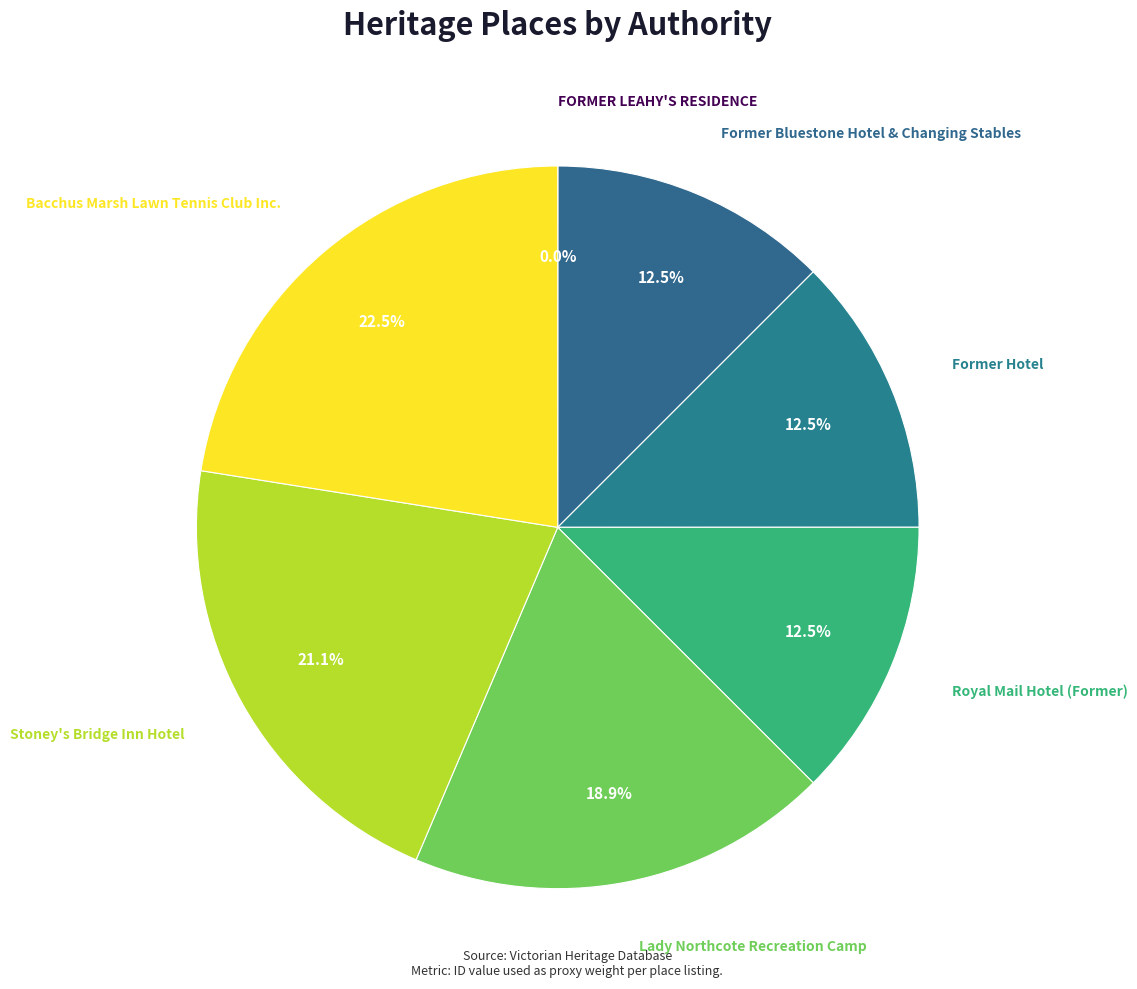

Does Royal Mail Hotel (Former) represent more than half of the total?

No